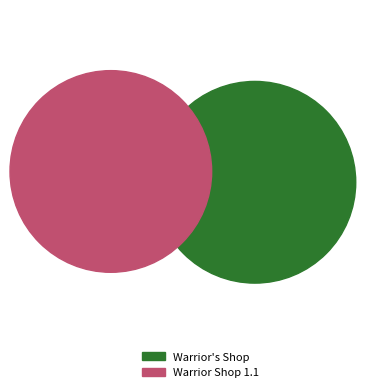

What is the smallest slice in the pie chart?

Warrior Shop 1.1